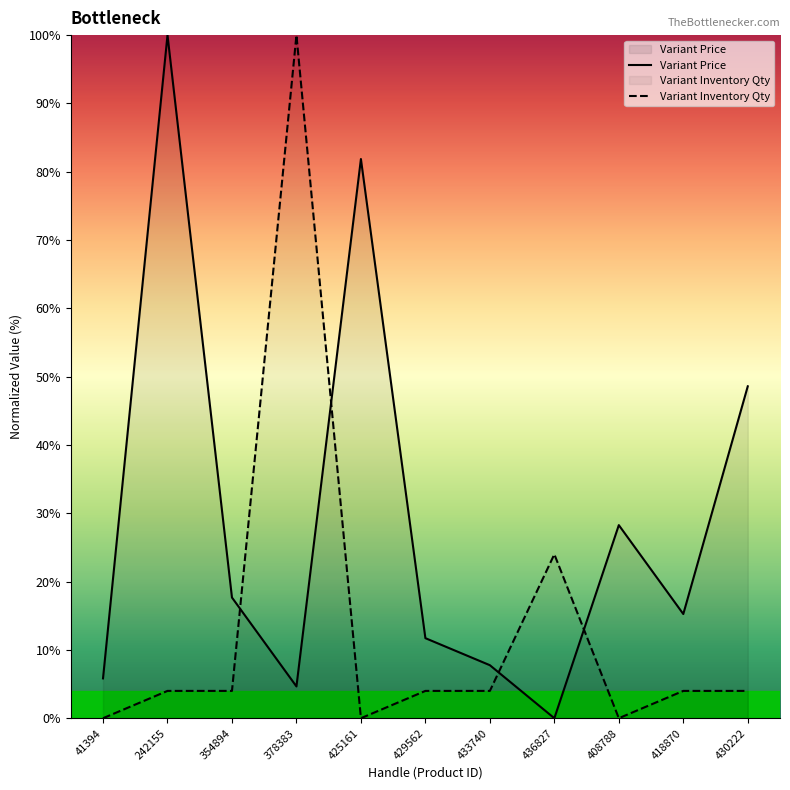

Reading right to left, what are all the values shown in this chart?

Variant Price: 48.6	15.3	28.3	0.0	7.8	11.7	81.9	4.7	17.7	100.0	5.8
Variant Inventory Qty: 4.0	4.0	0.0	24.0	4.0	4.0	0.0	100.0	4.0	4.0	0.0